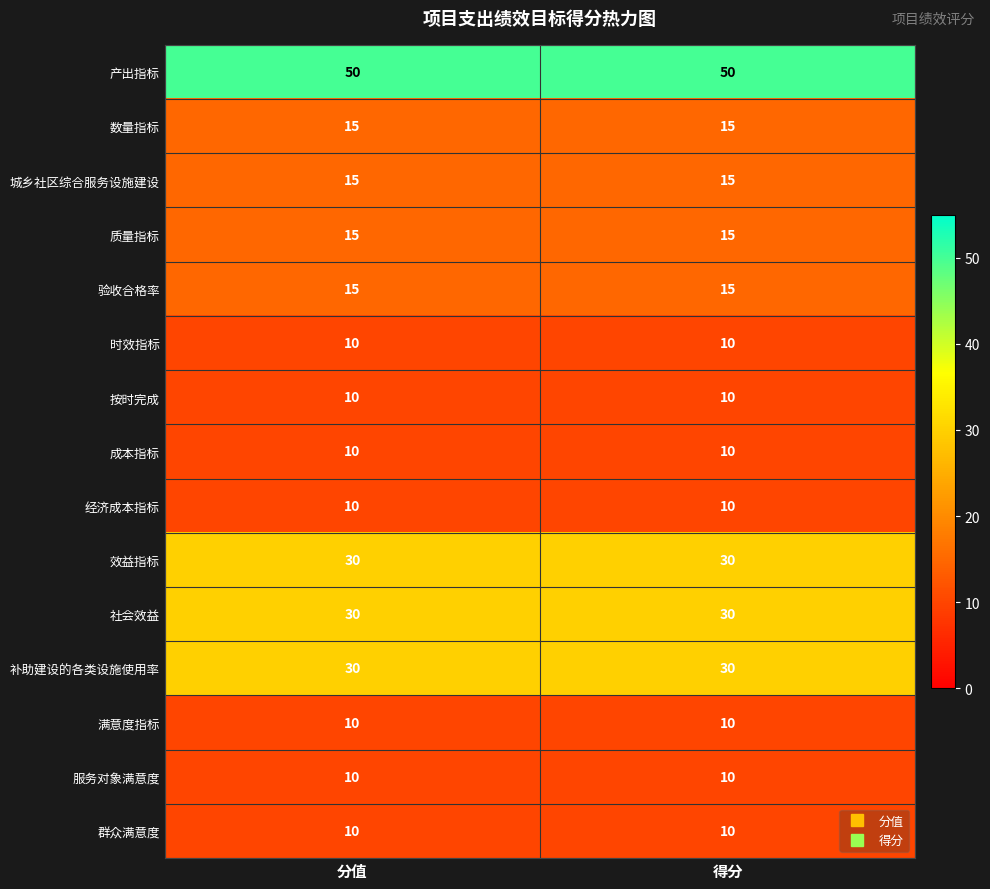

Reading left to right, what are all the values shown in this chart?

产出指标: 50	50
数量指标: 15	15
城乡社区综合服务设施建设: 15	15
质量指标: 15	15
验收合格率: 15	15
时效指标: 10	10
按时完成: 10	10
成本指标: 10	10
经济成本指标: 10	10
效益指标: 30	30
社会效益: 30	30
补助建设的各类设施使用率: 30	30
满意度指标: 10	10
服务对象满意度: 10	10
群众满意度: 10	10